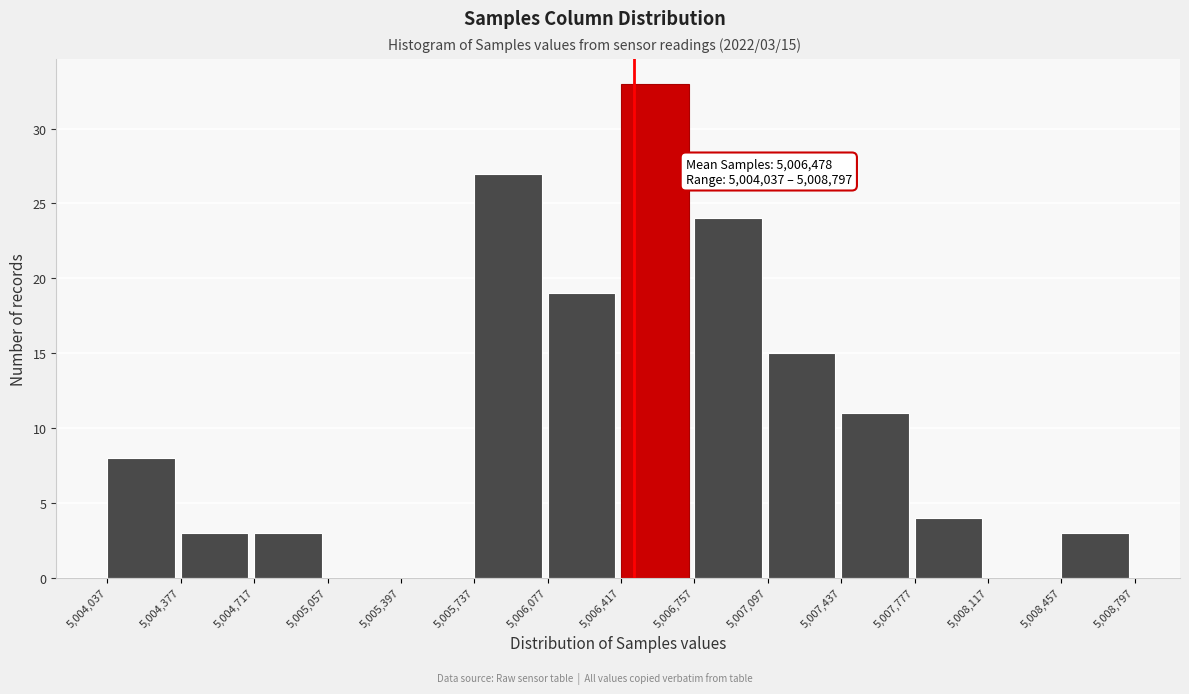

Which range on the x-axis has the tallest bar?

5,006,417 to 5,006,757